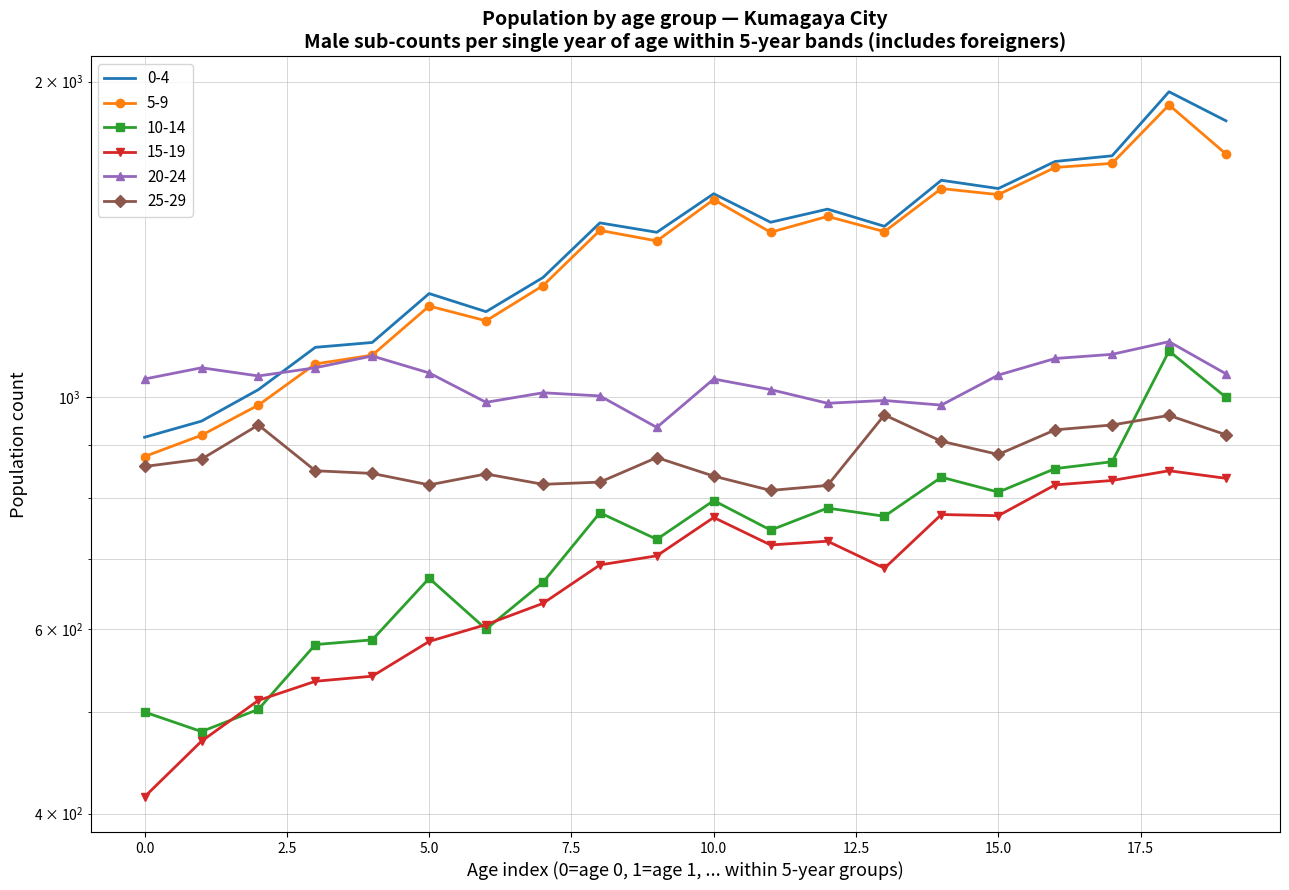

The 10-14 series shows 783 at 12. True or false?

True